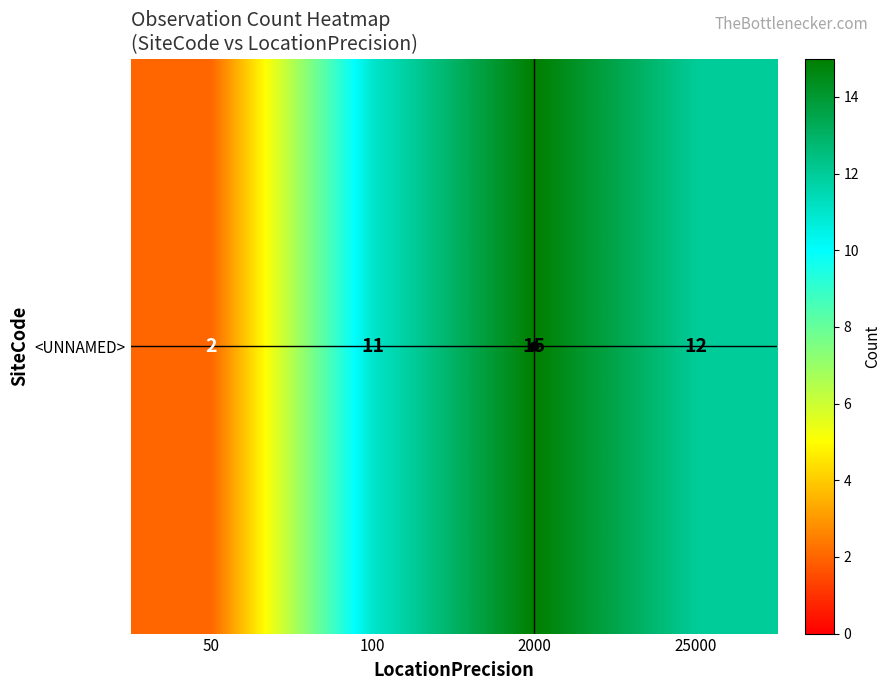

Rank the categories by value from lowest to highest.

50, 100, 25000, 2000